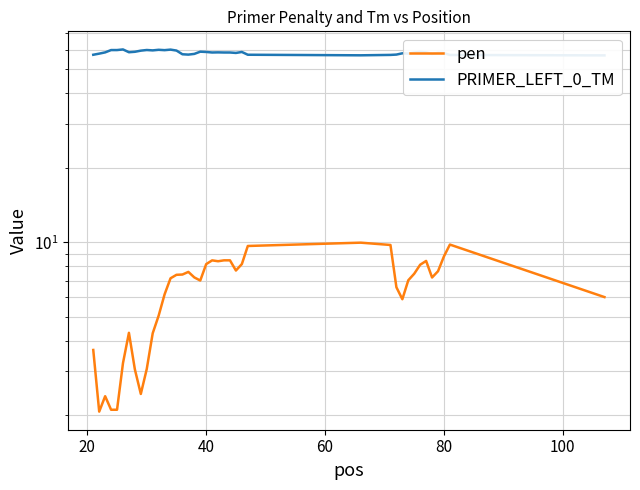

Which series has the largest total across all categories?

PRIMER_LEFT_0_TM